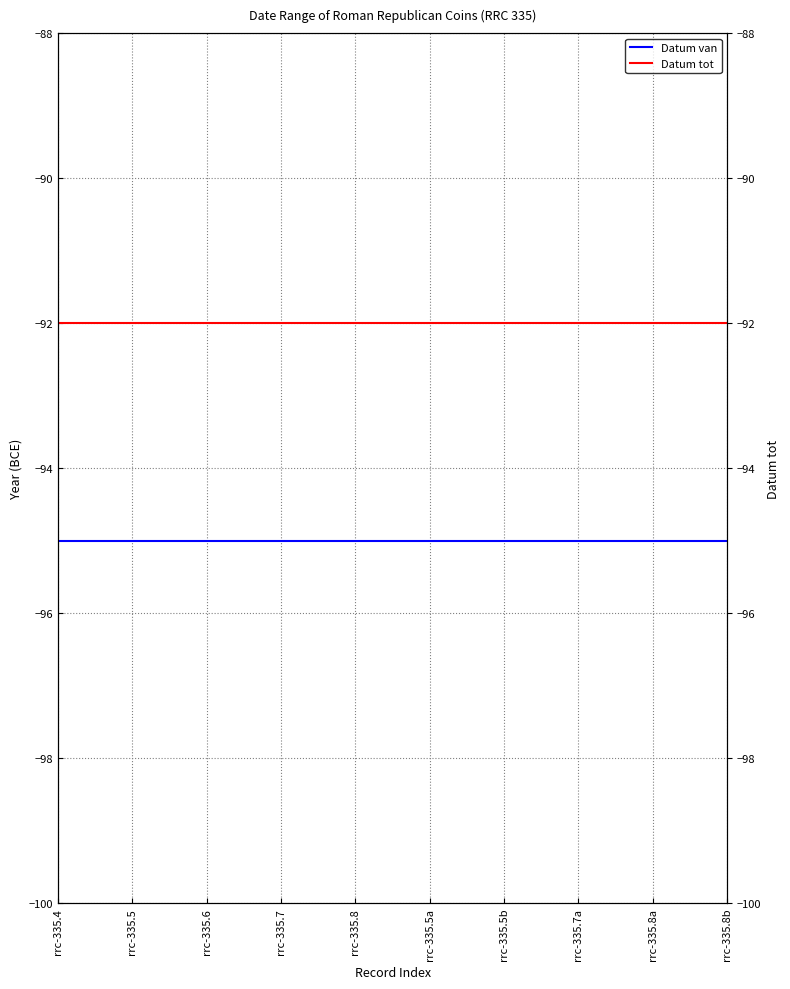

The Datum van series shows -27 at rrc-335.7. True or false?

False